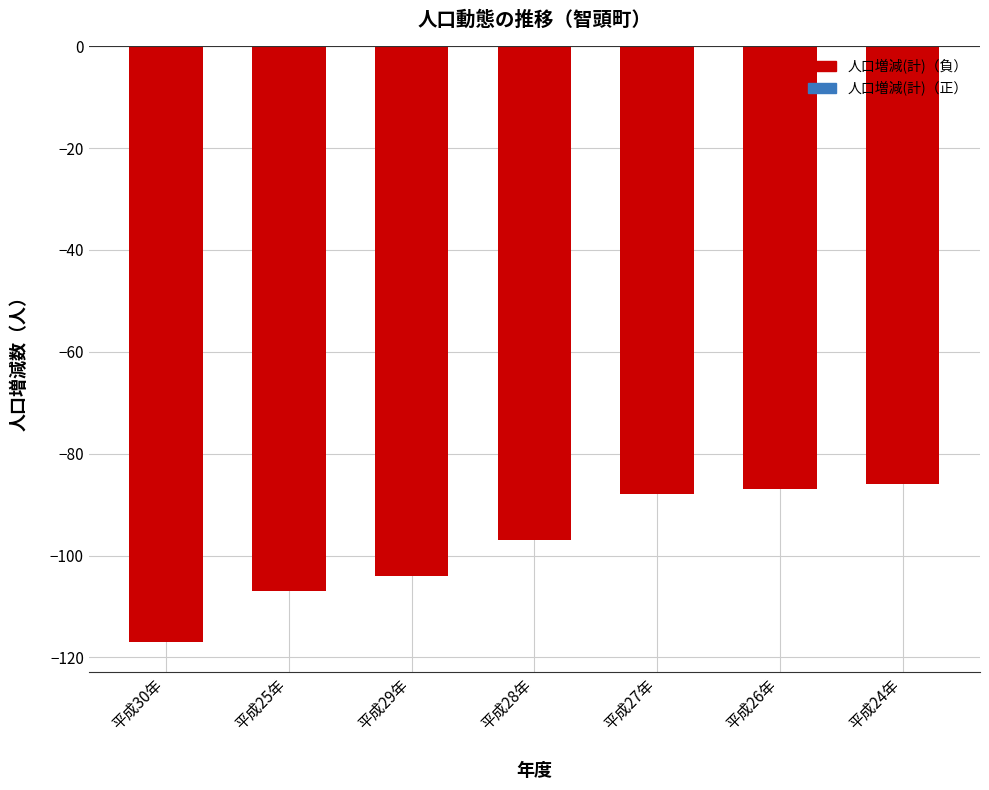

Reading right to left, what are all the values shown in this chart?

平成24年=-86	平成26年=-87	平成27年=-88	平成28年=-97	平成29年=-104	平成25年=-107	平成30年=-117